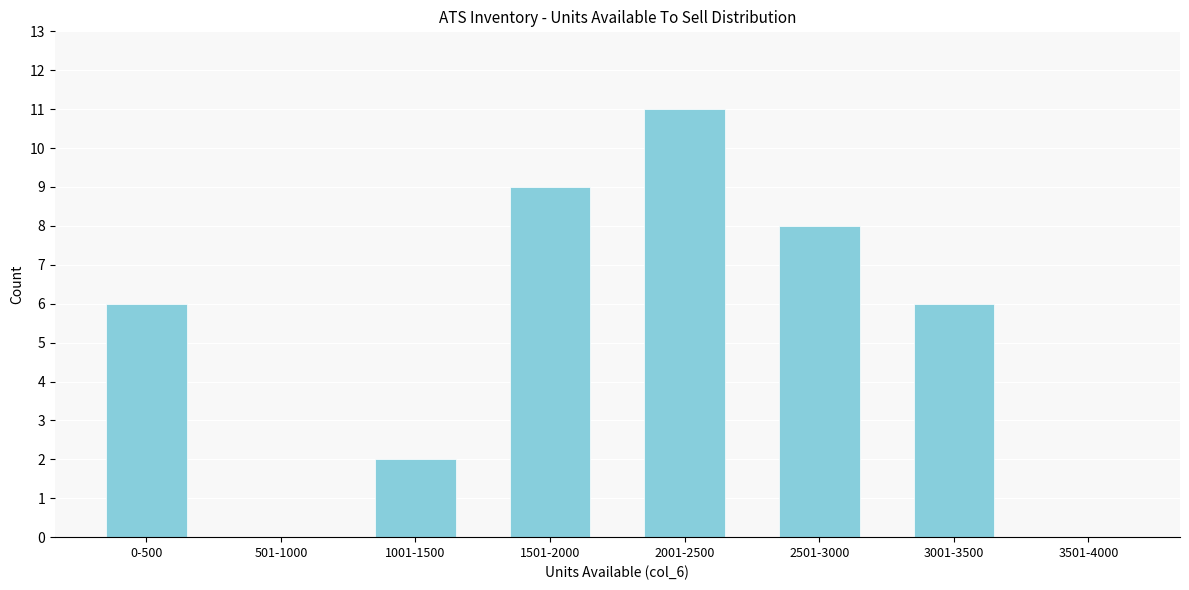

Reading left to right, transcribe all the data shown in this chart.

0-500=6	501-1000=0	1001-1500=2	1501-2000=9	2001-2500=11	2501-3000=8	3001-3500=6	3501-4000=0